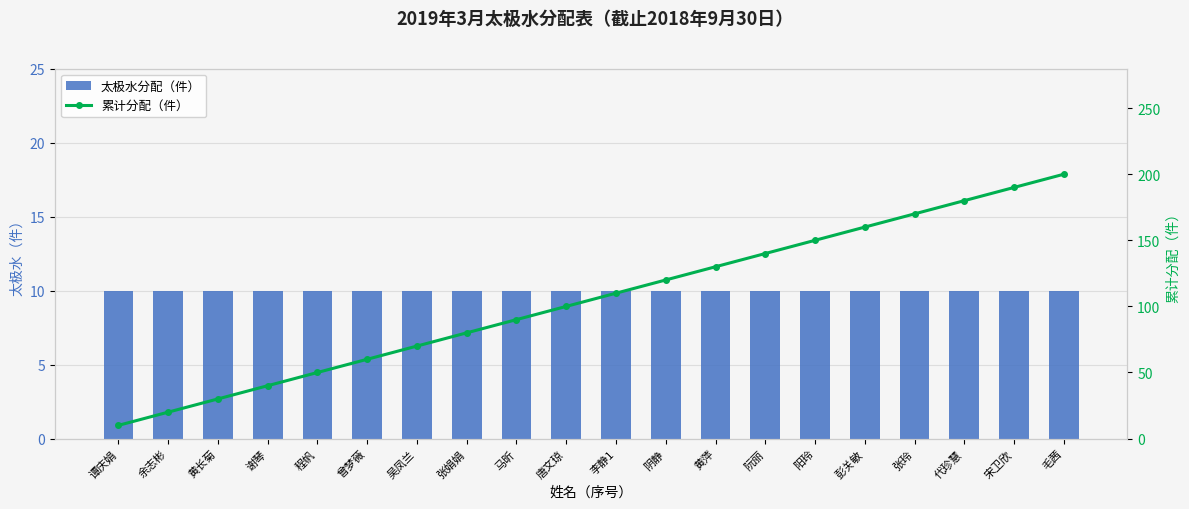

The 累计分配（件） series shows 61 at 代珍慧. True or false?

False